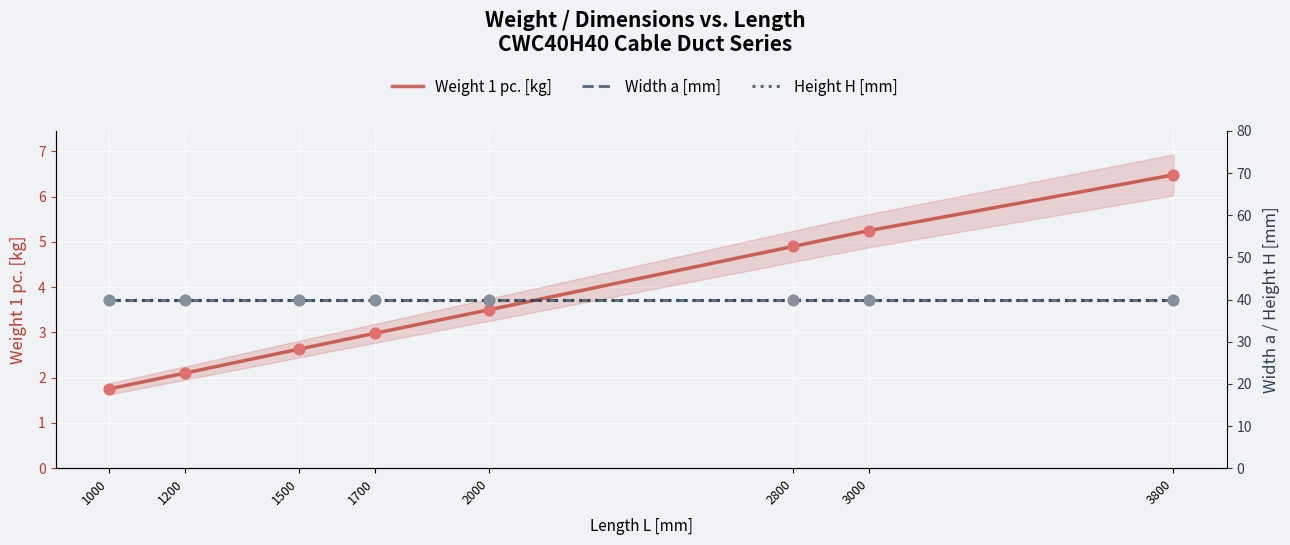

What are all the series names shown in the legend?

Weight 1 pc. [kg], Width a [mm], Height H [mm]